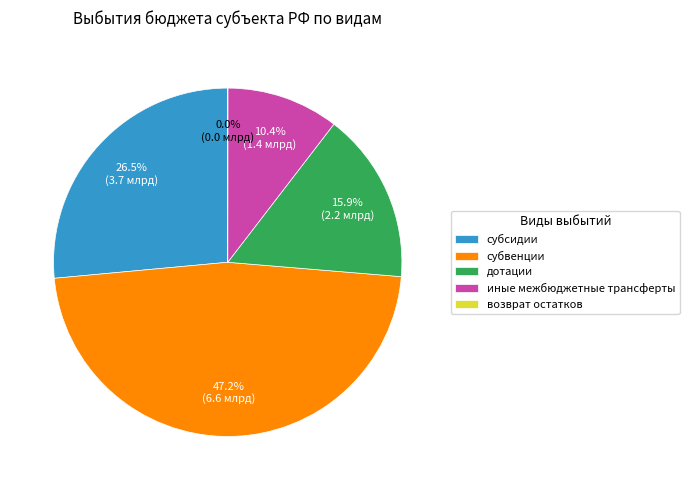

Does субвенции represent more than half of the total?

No